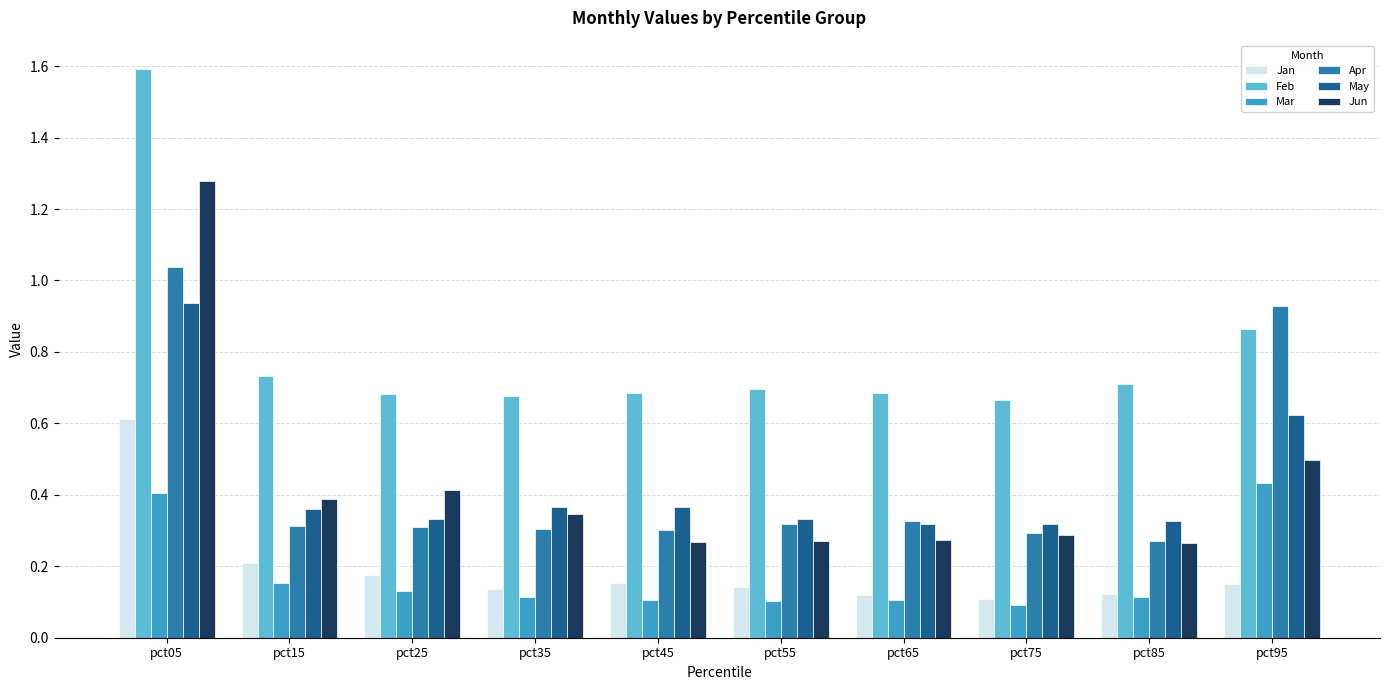

What are all the series names shown in the legend?

Jan, Feb, Mar, Apr, May, Jun